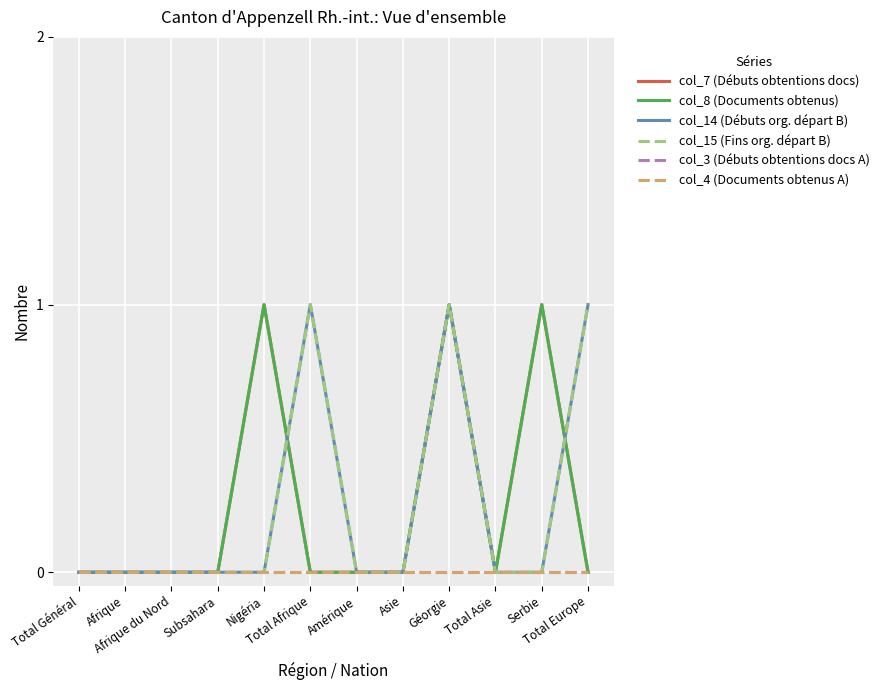

What is the difference between the highest and lowest values at Total Afrique?

1